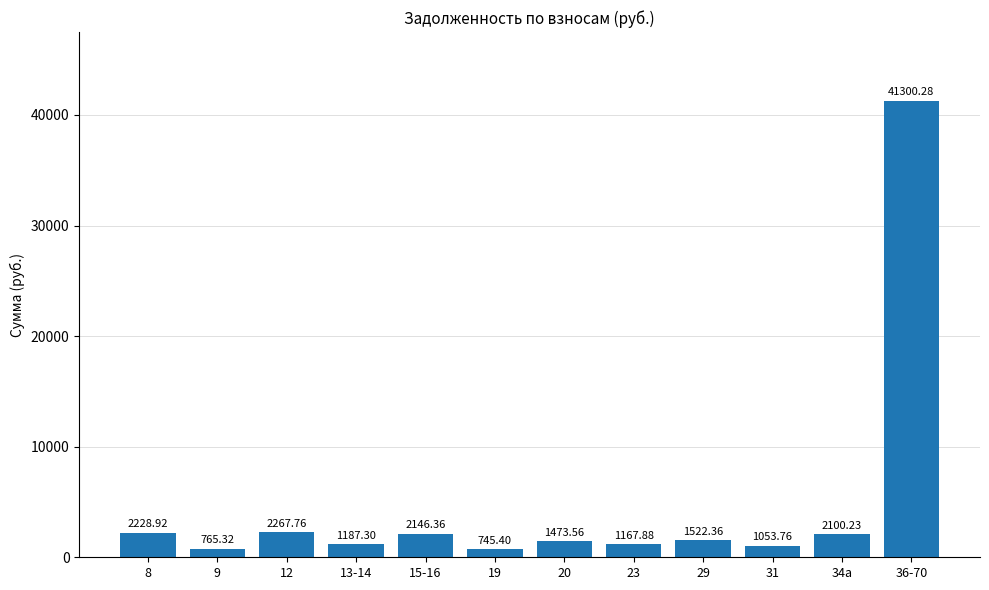

Does the chart contain any negative values?

No